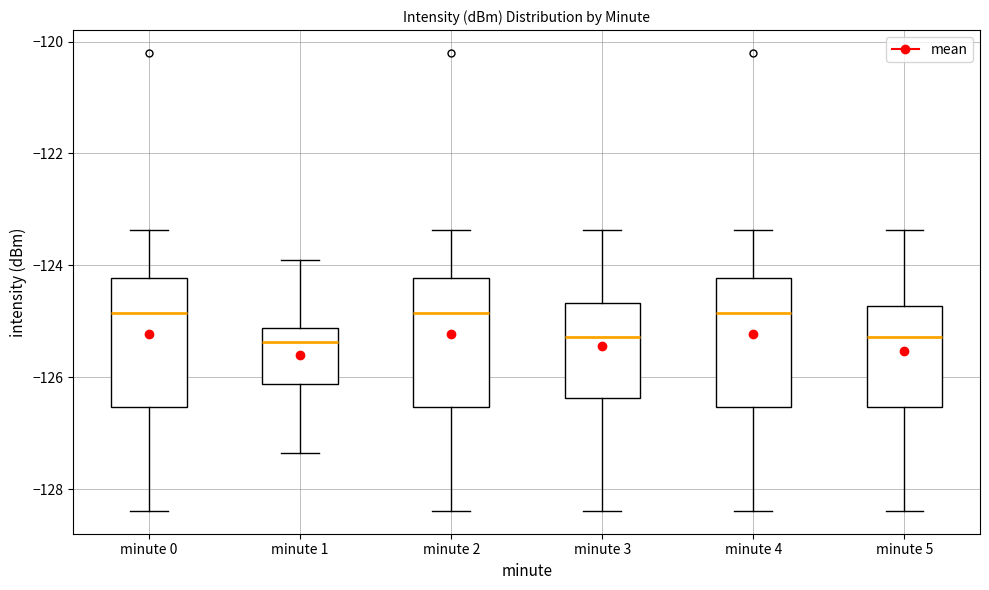

Reading left to right, transcribe this box plot: for each box, give where its median line is, the range the box spans, and where its two whiskers end, as read against the y-axis. The values are not printed on the chart, so give them approximately, as read against the axis.

minute 0: median -124.8, box -126.6 to -124.2, whiskers -128.4 to -123.4
minute 1: median -125.4, box -126.2 to -125.2, whiskers -127.4 to -124.0
minute 2: median -124.8, box -126.6 to -124.2, whiskers -128.4 to -123.4
minute 3: median -125.2, box -126.4 to -124.6, whiskers -128.4 to -123.4
minute 4: median -124.8, box -126.6 to -124.2, whiskers -128.4 to -123.4
minute 5: median -125.2, box -126.6 to -124.8, whiskers -128.4 to -123.4